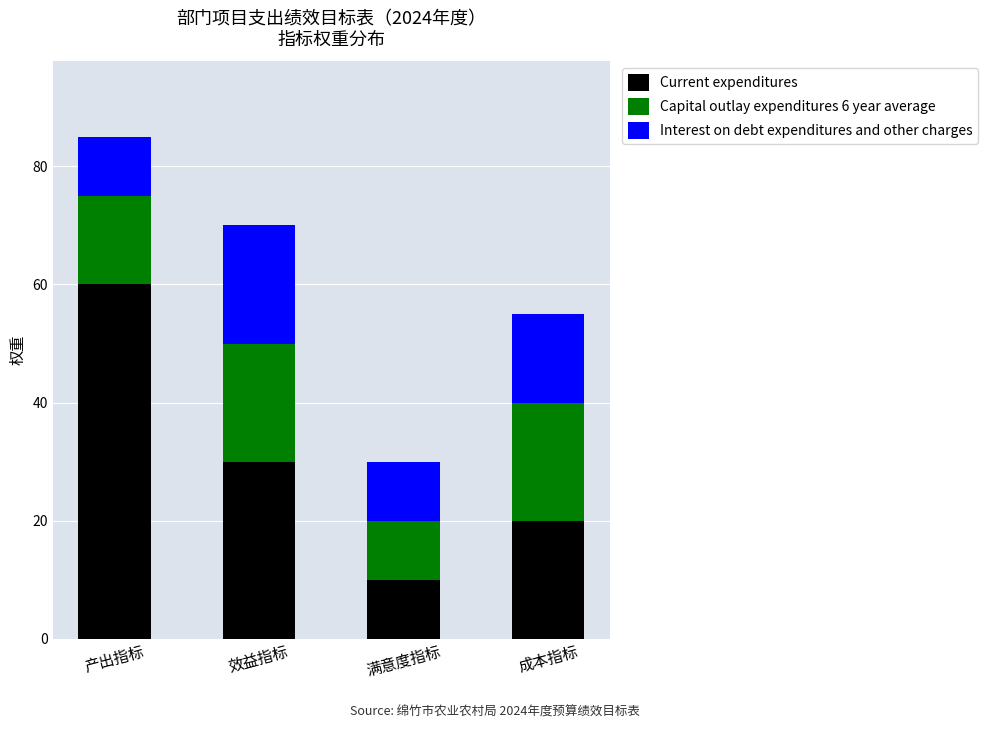

At which label is Current expenditures closest to 35?

效益指标